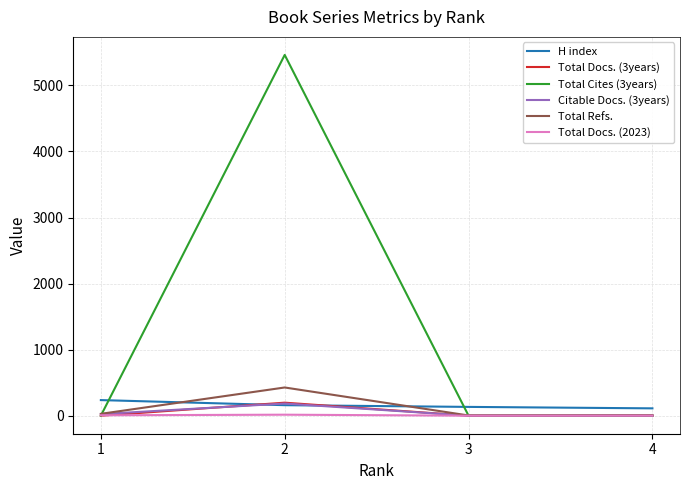

What is the total value across all series at 2?

6444